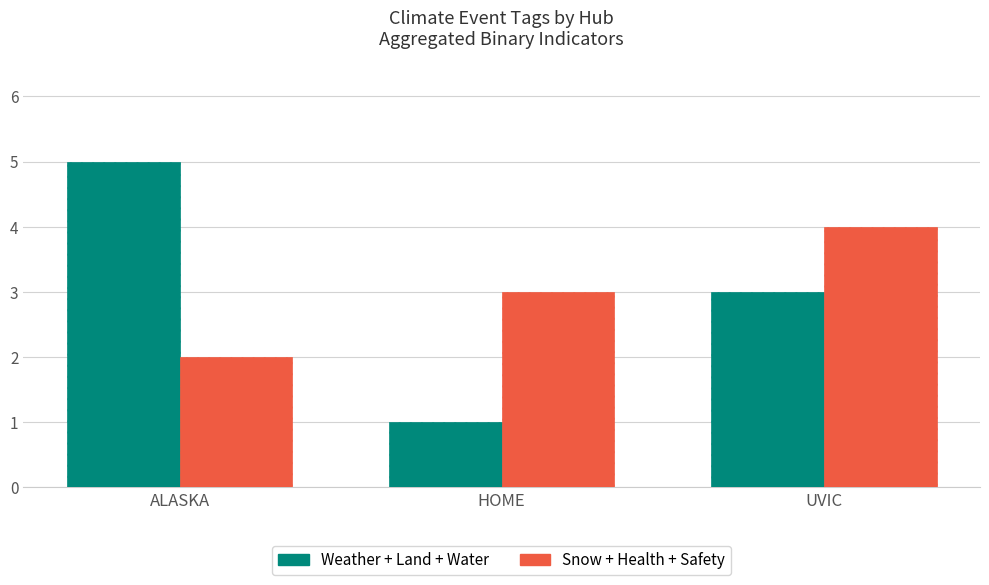

At which category does the chart reach its peak across all series?

ALASKA